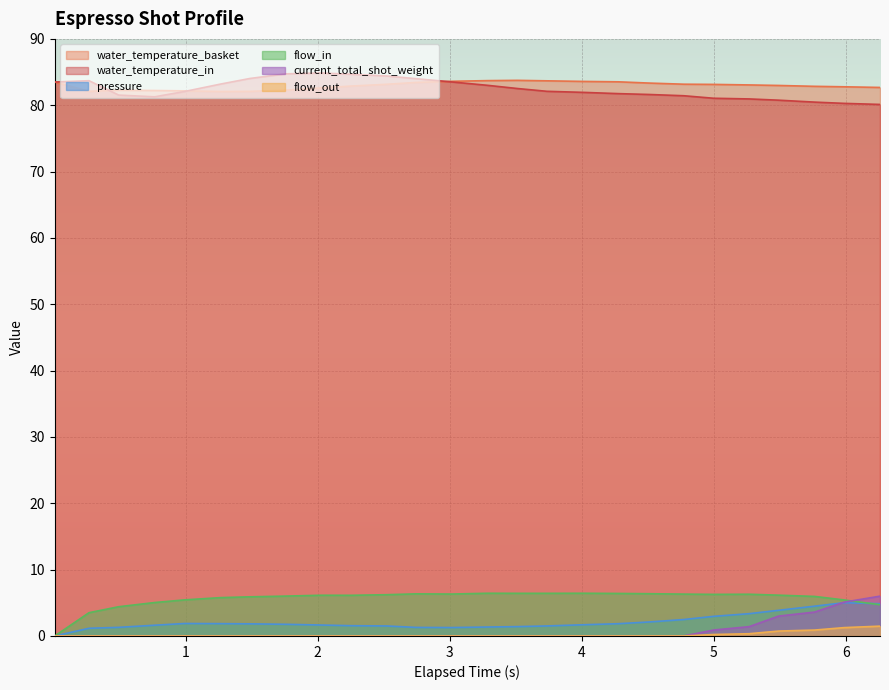

How many interior local peaks does the flow_in series have?

5